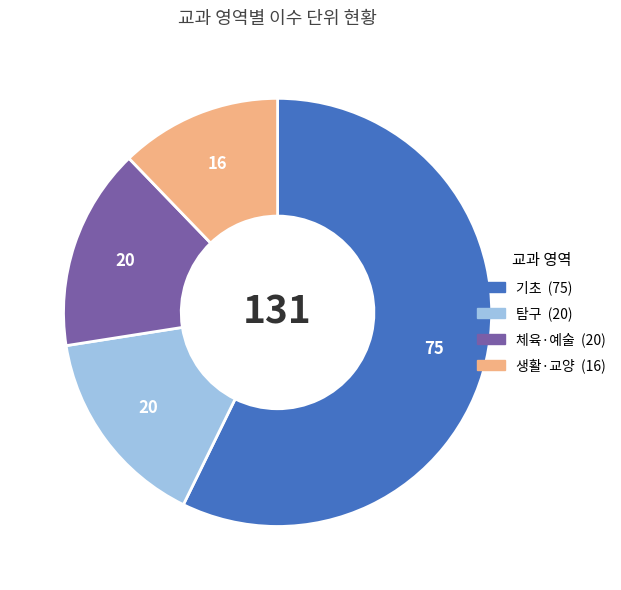

Is there any slice that represents more than half of the pie?

Yes